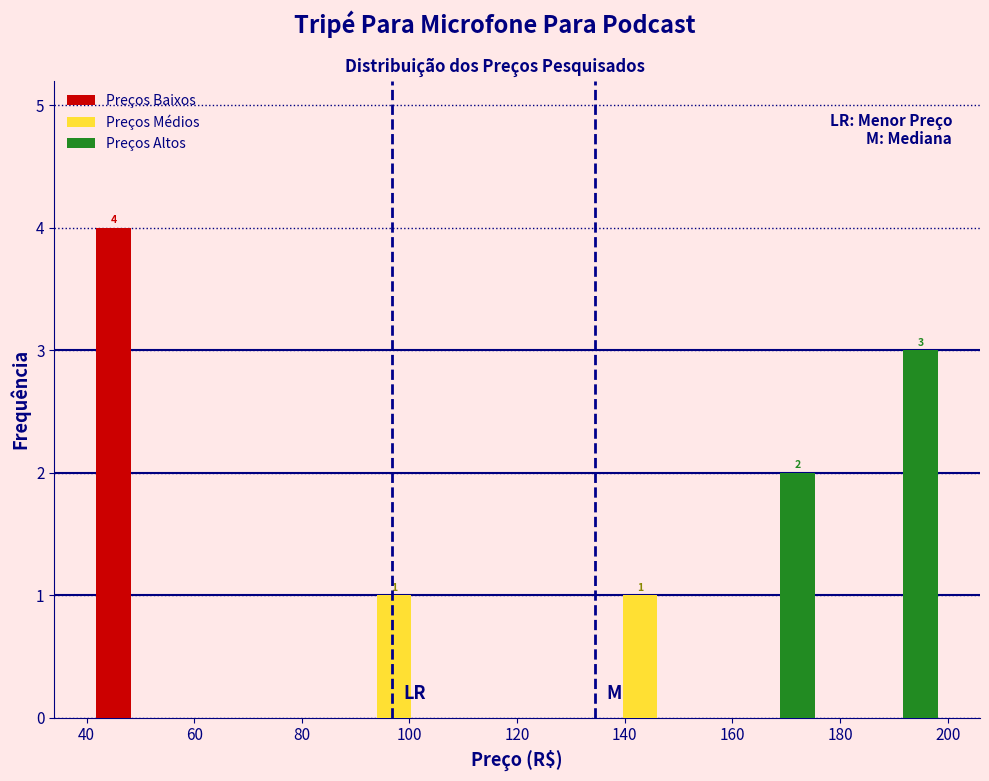

In the Preços Baixos series, which range on the x-axis has the tallest bar?

40 to 62